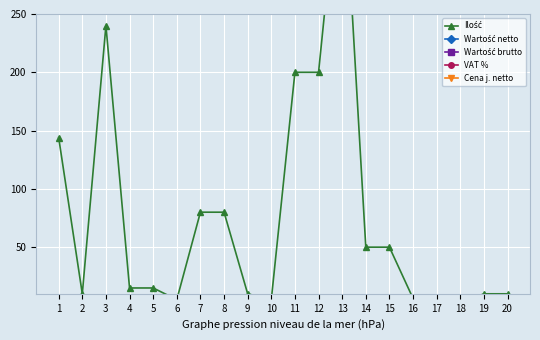

What value does the VAT % series have at 14?

0.2